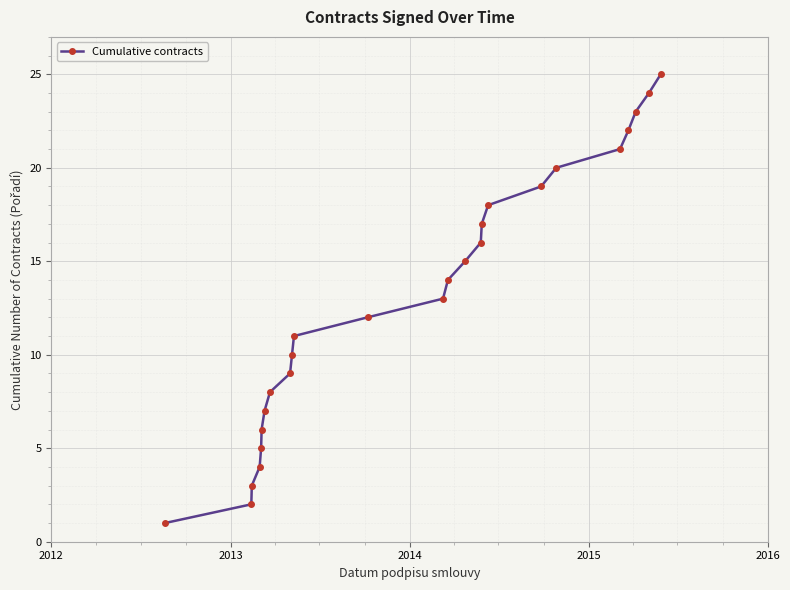

What is the minimum value shown in the chart?

1